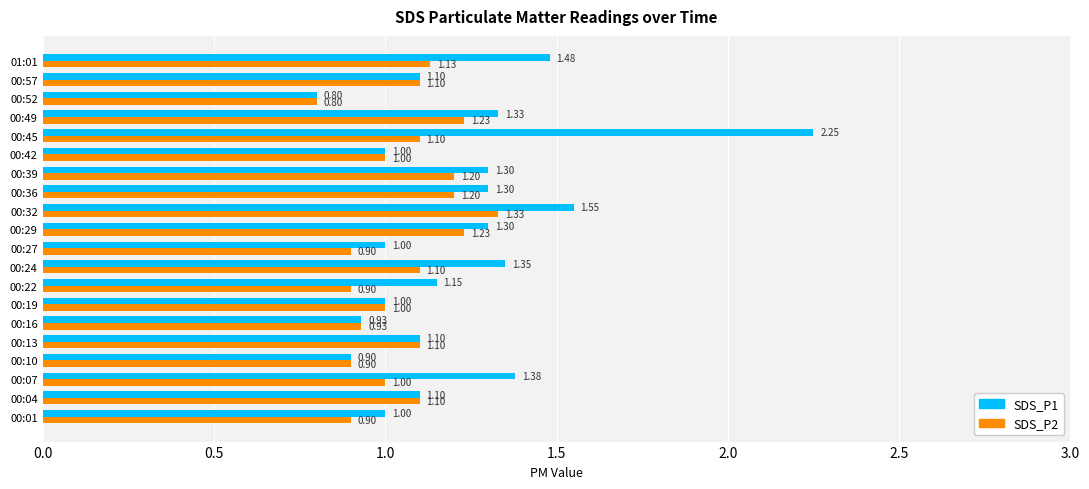

Which series has the largest total across all categories?

SDS_P1